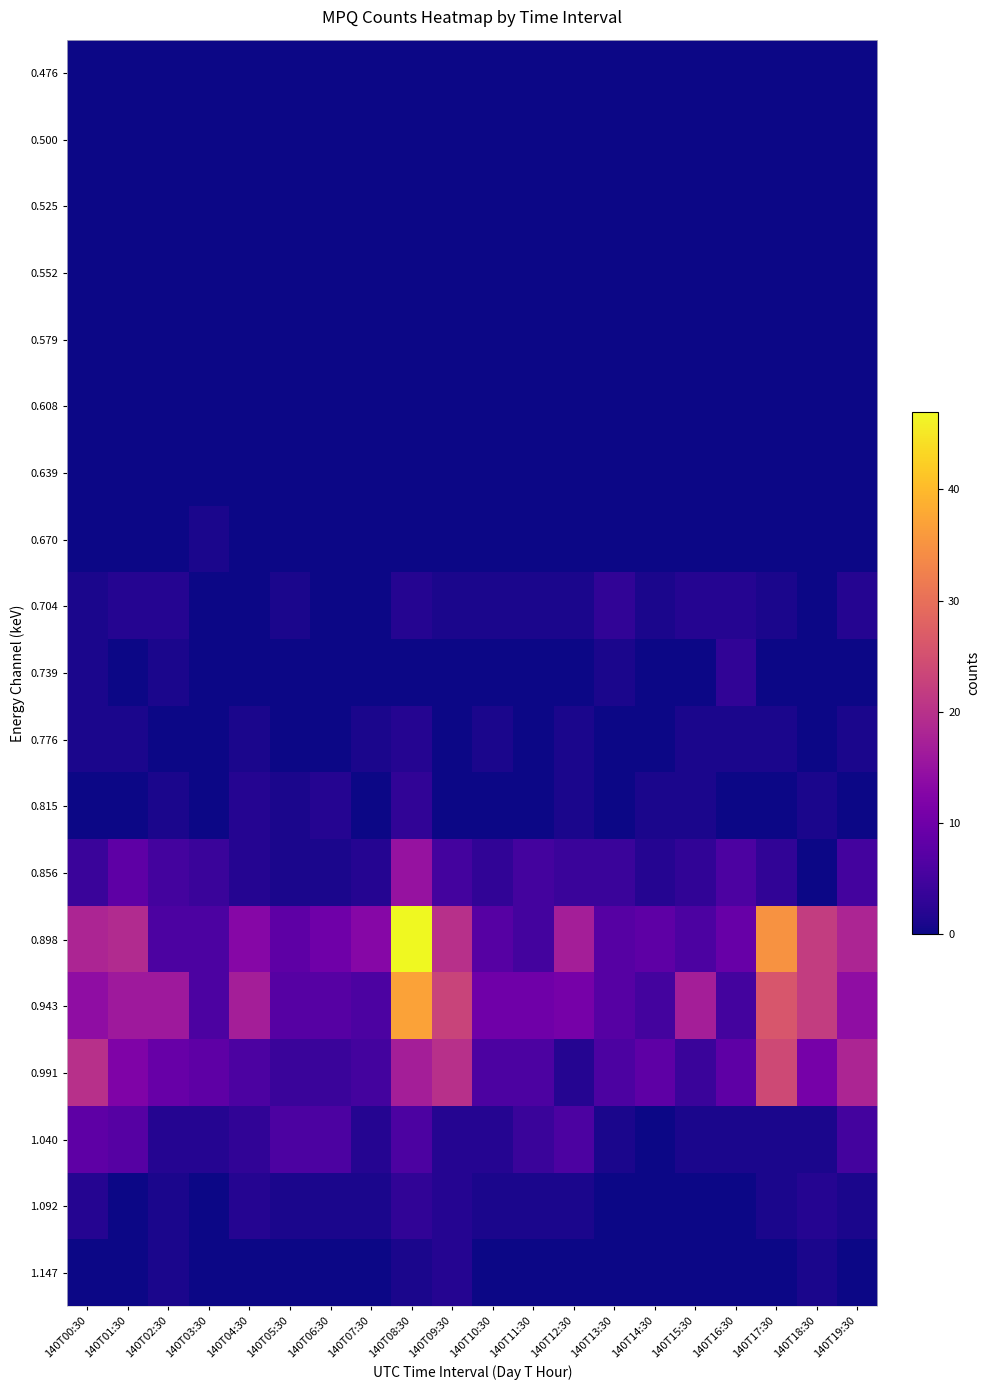

Reading right to left, what are all the values shown in this chart?

0.476: 140T19:30=0	140T18:30=0	140T17:30=0	140T16:30=0	140T15:30=0	140T14:30=0	140T13:30=0	140T12:30=0	140T11:30=0	140T10:30=0	140T09:30=0	140T08:30=0	140T07:30=0	140T06:30=0	140T05:30=0	140T04:30=0	140T03:30=0	140T02:30=0	140T01:30=0	140T00:30=0
0.500: 140T19:30=0	140T18:30=0	140T17:30=0	140T16:30=0	140T15:30=0	140T14:30=0	140T13:30=0	140T12:30=0	140T11:30=0	140T10:30=0	140T09:30=0	140T08:30=0	140T07:30=0	140T06:30=0	140T05:30=0	140T04:30=0	140T03:30=0	140T02:30=0	140T01:30=0	140T00:30=0
0.525: 140T19:30=0	140T18:30=0	140T17:30=0	140T16:30=0	140T15:30=0	140T14:30=0	140T13:30=0	140T12:30=0	140T11:30=0	140T10:30=0	140T09:30=0	140T08:30=0	140T07:30=0	140T06:30=0	140T05:30=0	140T04:30=0	140T03:30=0	140T02:30=0	140T01:30=0	140T00:30=0
0.552: 140T19:30=0	140T18:30=0	140T17:30=0	140T16:30=0	140T15:30=0	140T14:30=0	140T13:30=0	140T12:30=0	140T11:30=0	140T10:30=0	140T09:30=0	140T08:30=0	140T07:30=0	140T06:30=0	140T05:30=0	140T04:30=0	140T03:30=0	140T02:30=0	140T01:30=0	140T00:30=0
0.579: 140T19:30=0	140T18:30=0	140T17:30=0	140T16:30=0	140T15:30=0	140T14:30=0	140T13:30=0	140T12:30=0	140T11:30=0	140T10:30=0	140T09:30=0	140T08:30=0	140T07:30=0	140T06:30=0	140T05:30=0	140T04:30=0	140T03:30=0	140T02:30=0	140T01:30=0	140T00:30=0
0.608: 140T19:30=0	140T18:30=0	140T17:30=0	140T16:30=0	140T15:30=0	140T14:30=0	140T13:30=0	140T12:30=0	140T11:30=0	140T10:30=0	140T09:30=0	140T08:30=0	140T07:30=0	140T06:30=0	140T05:30=0	140T04:30=0	140T03:30=0	140T02:30=0	140T01:30=0	140T00:30=0
0.639: 140T19:30=0	140T18:30=0	140T17:30=0	140T16:30=0	140T15:30=0	140T14:30=0	140T13:30=0	140T12:30=0	140T11:30=0	140T10:30=0	140T09:30=0	140T08:30=0	140T07:30=0	140T06:30=0	140T05:30=0	140T04:30=0	140T03:30=0	140T02:30=0	140T01:30=0	140T00:30=0
0.670: 140T19:30=0	140T18:30=0	140T17:30=0	140T16:30=0	140T15:30=0	140T14:30=0	140T13:30=0	140T12:30=0	140T11:30=0	140T10:30=0	140T09:30=0	140T08:30=0	140T07:30=0	140T06:30=0	140T05:30=0	140T04:30=0	140T03:30=1	140T02:30=0	140T01:30=0	140T00:30=0
0.704: 140T19:30=2	140T18:30=0	140T17:30=1	140T16:30=2	140T15:30=2	140T14:30=1	140T13:30=3	140T12:30=1	140T11:30=1	140T10:30=1	140T09:30=1	140T08:30=2	140T07:30=0	140T06:30=0	140T05:30=1	140T04:30=0	140T03:30=0	140T02:30=2	140T01:30=2	140T00:30=1
0.739: 140T19:30=0	140T18:30=0	140T17:30=0	140T16:30=3	140T15:30=0	140T14:30=0	140T13:30=1	140T12:30=0	140T11:30=0	140T10:30=0	140T09:30=0	140T08:30=0	140T07:30=0	140T06:30=0	140T05:30=0	140T04:30=0	140T03:30=0	140T02:30=1	140T01:30=0	140T00:30=1
0.776: 140T19:30=1	140T18:30=0	140T17:30=1	140T16:30=1	140T15:30=1	140T14:30=0	140T13:30=0	140T12:30=1	140T11:30=0	140T10:30=1	140T09:30=0	140T08:30=2	140T07:30=1	140T06:30=0	140T05:30=0	140T04:30=1	140T03:30=0	140T02:30=0	140T01:30=1	140T00:30=1
0.815: 140T19:30=0	140T18:30=1	140T17:30=0	140T16:30=0	140T15:30=1	140T14:30=1	140T13:30=0	140T12:30=1	140T11:30=0	140T10:30=0	140T09:30=0	140T08:30=3	140T07:30=0	140T06:30=2	140T05:30=1	140T04:30=2	140T03:30=0	140T02:30=1	140T01:30=0	140T00:30=0
0.856: 140T19:30=5	140T18:30=0	140T17:30=3	140T16:30=6	140T15:30=3	140T14:30=2	140T13:30=4	140T12:30=4	140T11:30=5	140T10:30=3	140T09:30=5	140T08:30=15	140T07:30=2	140T06:30=1	140T05:30=1	140T04:30=2	140T03:30=4	140T02:30=5	140T01:30=8	140T00:30=4
0.898: 140T19:30=18	140T18:30=22	140T17:30=35	140T16:30=9	140T15:30=6	140T14:30=8	140T13:30=7	140T12:30=17	140T11:30=5	140T10:30=7	140T09:30=20	140T08:30=47	140T07:30=13	140T06:30=10	140T05:30=8	140T04:30=13	140T03:30=6	140T02:30=6	140T01:30=19	140T00:30=18
0.943: 140T19:30=14	140T18:30=22	140T17:30=26	140T16:30=5	140T15:30=17	140T14:30=5	140T13:30=7	140T12:30=11	140T11:30=10	140T10:30=10	140T09:30=23	140T08:30=37	140T07:30=6	140T06:30=7	140T05:30=7	140T04:30=17	140T03:30=6	140T02:30=16	140T01:30=16	140T00:30=14
0.991: 140T19:30=18	140T18:30=11	140T17:30=24	140T16:30=8	140T15:30=4	140T14:30=8	140T13:30=6	140T12:30=2	140T11:30=6	140T10:30=6	140T09:30=20	140T08:30=17	140T07:30=5	140T06:30=4	140T05:30=4	140T04:30=6	140T03:30=8	140T02:30=9	140T01:30=12	140T00:30=20
1.040: 140T19:30=5	140T18:30=1	140T17:30=1	140T16:30=1	140T15:30=1	140T14:30=0	140T13:30=1	140T12:30=6	140T11:30=4	140T10:30=2	140T09:30=2	140T08:30=6	140T07:30=2	140T06:30=6	140T05:30=6	140T04:30=3	140T03:30=2	140T02:30=2	140T01:30=7	140T00:30=8
1.092: 140T19:30=1	140T18:30=2	140T17:30=1	140T16:30=0	140T15:30=0	140T14:30=0	140T13:30=0	140T12:30=1	140T11:30=1	140T10:30=1	140T09:30=2	140T08:30=3	140T07:30=1	140T06:30=1	140T05:30=1	140T04:30=2	140T03:30=0	140T02:30=1	140T01:30=0	140T00:30=2
1.147: 140T19:30=0	140T18:30=1	140T17:30=0	140T16:30=0	140T15:30=0	140T14:30=0	140T13:30=0	140T12:30=0	140T11:30=0	140T10:30=0	140T09:30=2	140T08:30=1	140T07:30=0	140T06:30=0	140T05:30=0	140T04:30=0	140T03:30=0	140T02:30=1	140T01:30=0	140T00:30=0